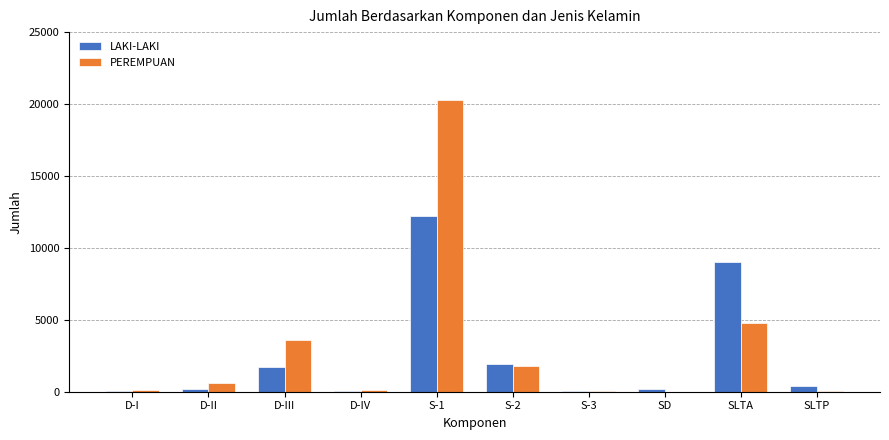

Are the bars grouped side by side (vs. stacked)?

Yes